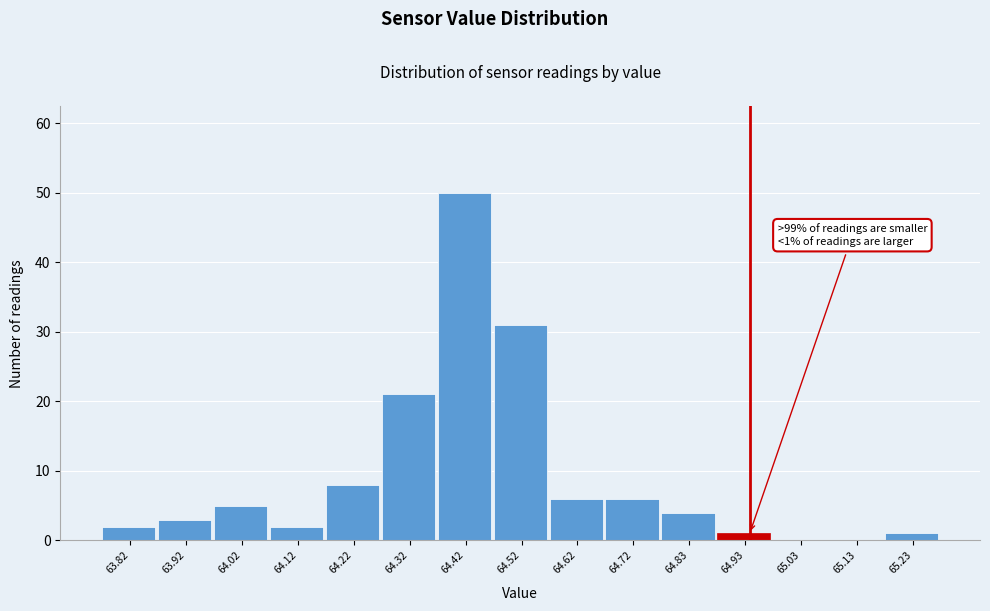

Reading left to right, what are all the values shown in this chart?

63.82=2	63.92=3	64.02=5	64.12=2	64.22=8	64.32=21	64.42=50	64.52=31	64.62=6	64.72=6	64.83=4	64.93=1	65.03=0	65.13=0	65.23=1